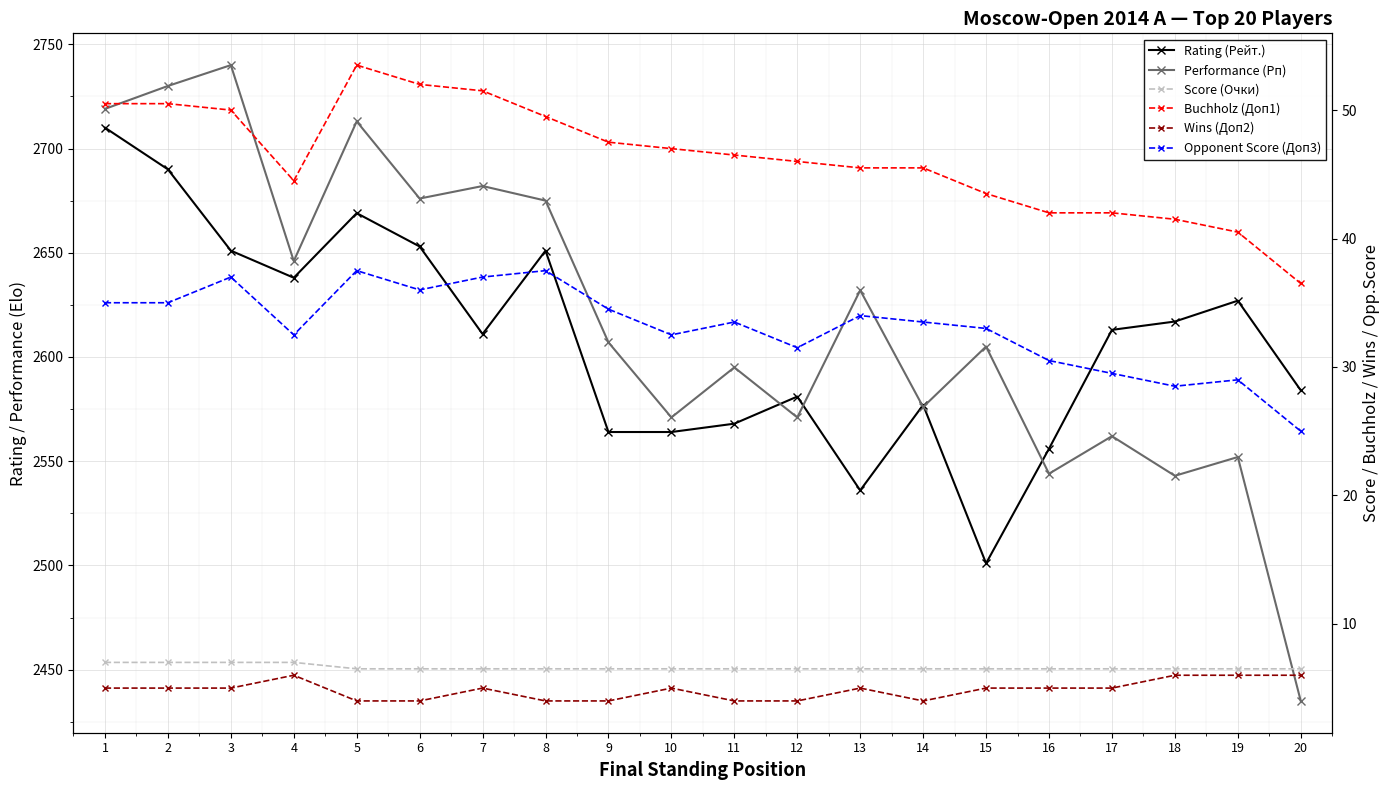

Reading left to right, list all the values displayed in this chart.

Rating (Рейт.): 1=2710.0	2=2690.0	3=2651.0	4=2638.0	5=2669.0	6=2653.0	7=2611.0	8=2651.0	9=2564.0	10=2564.0	11=2568.0	12=2581.0	13=2536.0	14=2577.0	15=2501.0	16=2556.0	17=2613.0	18=2617.0	19=2627.0	20=2584.0
Performance (Рп): 1=2719.0	2=2730.0	3=2740.0	4=2646.0	5=2713.0	6=2676.0	7=2682.0	8=2675.0	9=2607.0	10=2571.0	11=2595.0	12=2571.0	13=2632.0	14=2576.0	15=2605.0	16=2544.0	17=2562.0	18=2543.0	19=2552.0	20=2435.0
Score (Очки): 1=7.0	2=7.0	3=7.0	4=7.0	5=6.5	6=6.5	7=6.5	8=6.5	9=6.5	10=6.5	11=6.5	12=6.5	13=6.5	14=6.5	15=6.5	16=6.5	17=6.5	18=6.5	19=6.5	20=6.5
Buchholz (Доп1): 1=50.5	2=50.5	3=50.0	4=44.5	5=53.5	6=52.0	7=51.5	8=49.5	9=47.5	10=47.0	11=46.5	12=46.0	13=45.5	14=45.5	15=43.5	16=42.0	17=42.0	18=41.5	19=40.5	20=36.5
Wins (Доп2): 1=5.0	2=5.0	3=5.0	4=6.0	5=4.0	6=4.0	7=5.0	8=4.0	9=4.0	10=5.0	11=4.0	12=4.0	13=5.0	14=4.0	15=5.0	16=5.0	17=5.0	18=6.0	19=6.0	20=6.0
Opponent Score (Доп3): 1=35.0	2=35.0	3=37.0	4=32.5	5=37.5	6=36.0	7=37.0	8=37.5	9=34.5	10=32.5	11=33.5	12=31.5	13=34.0	14=33.5	15=33.0	16=30.5	17=29.5	18=28.5	19=29.0	20=25.0